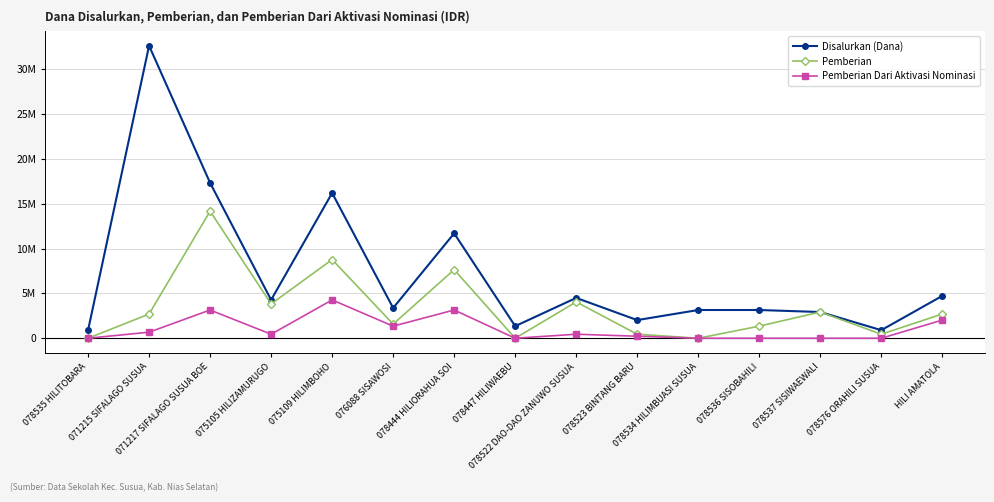

Does the chart have visible grid lines?

Yes